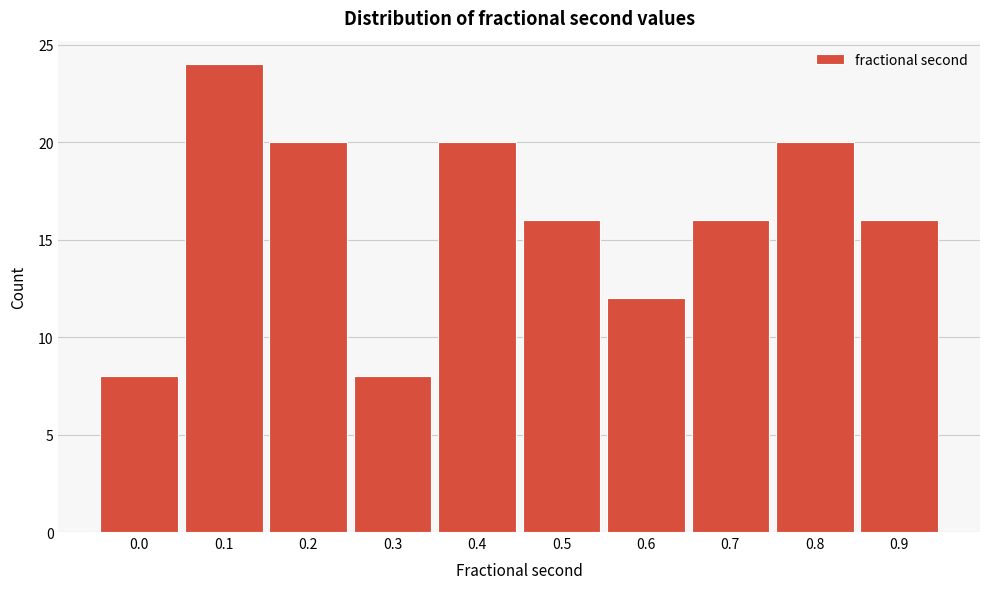

Reading right to left, extract all data points from this chart.

0.9=16	0.8=20	0.7=16	0.6=12	0.5=16	0.4=20	0.3=8	0.2=20	0.1=24	0.0=8